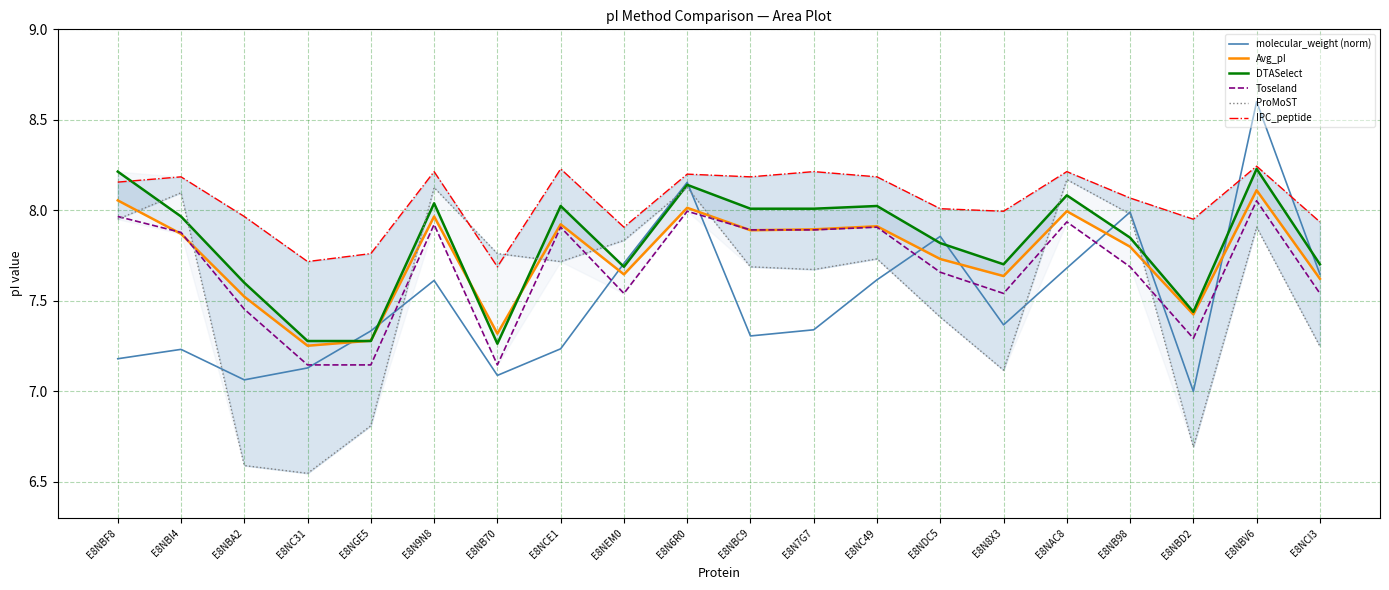

True or false: Toseland and IPC_peptide cross at least once.

False